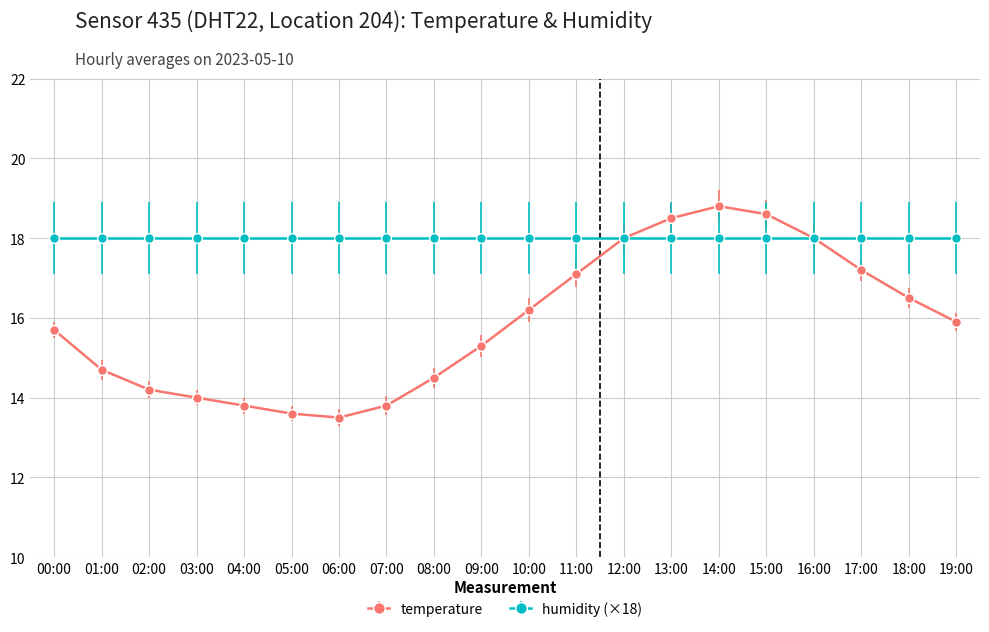

What is the lowest value of the temperature series?

13.5